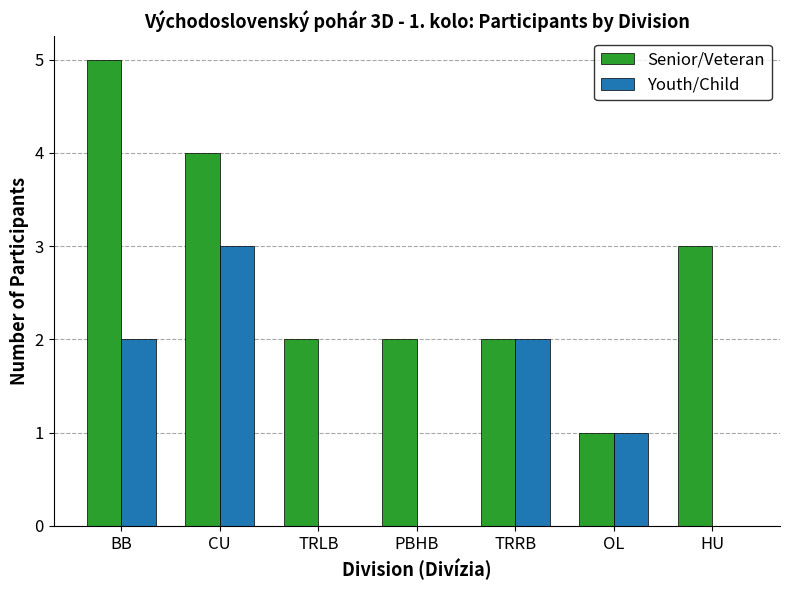

What is the sum of all Senior/Veteran values?

19